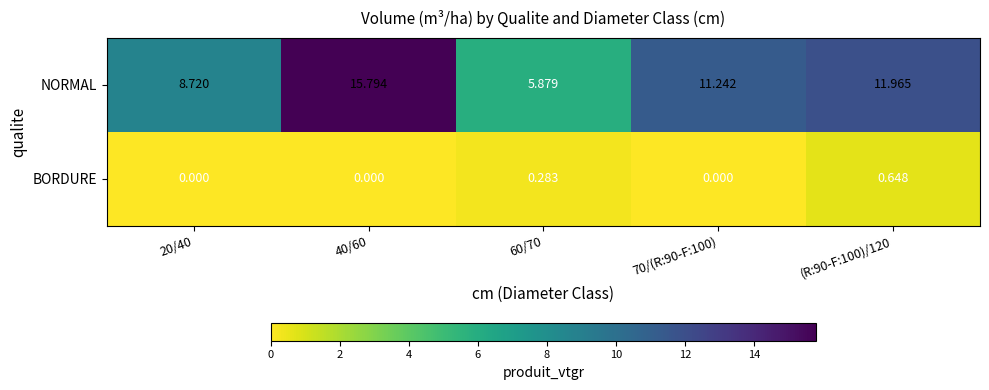

Which series has the largest total across all categories?

NORMAL